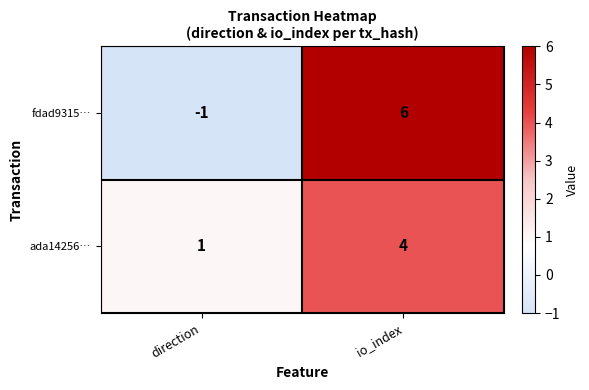

What is the greatest value displayed?

6